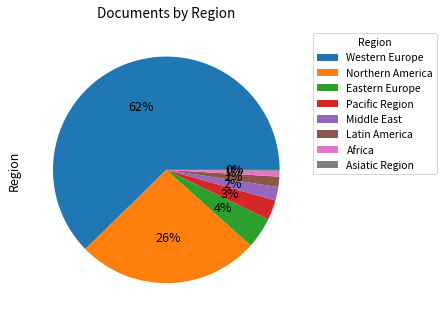

Is it true that Western Europe is 19% of the pie?

False